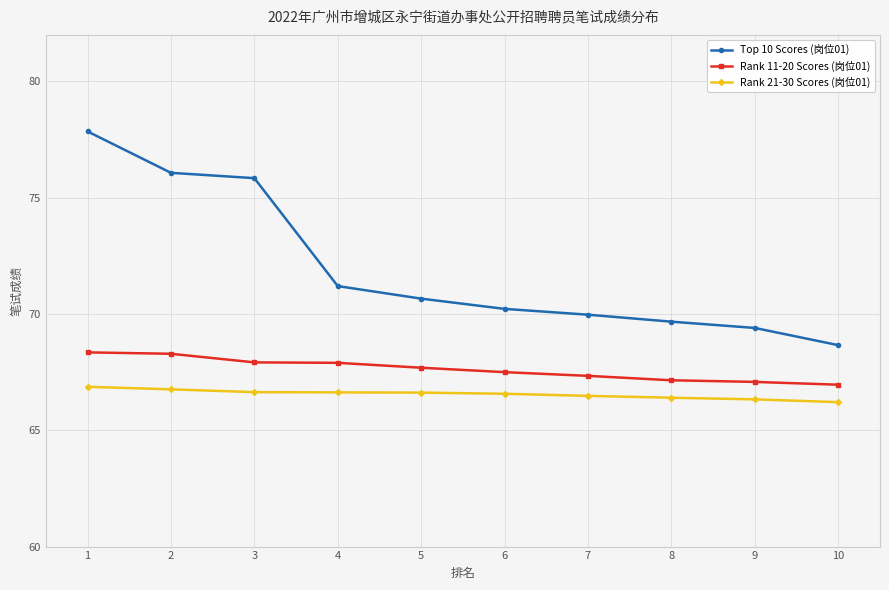

What is the total value across all series at 8?

203.2